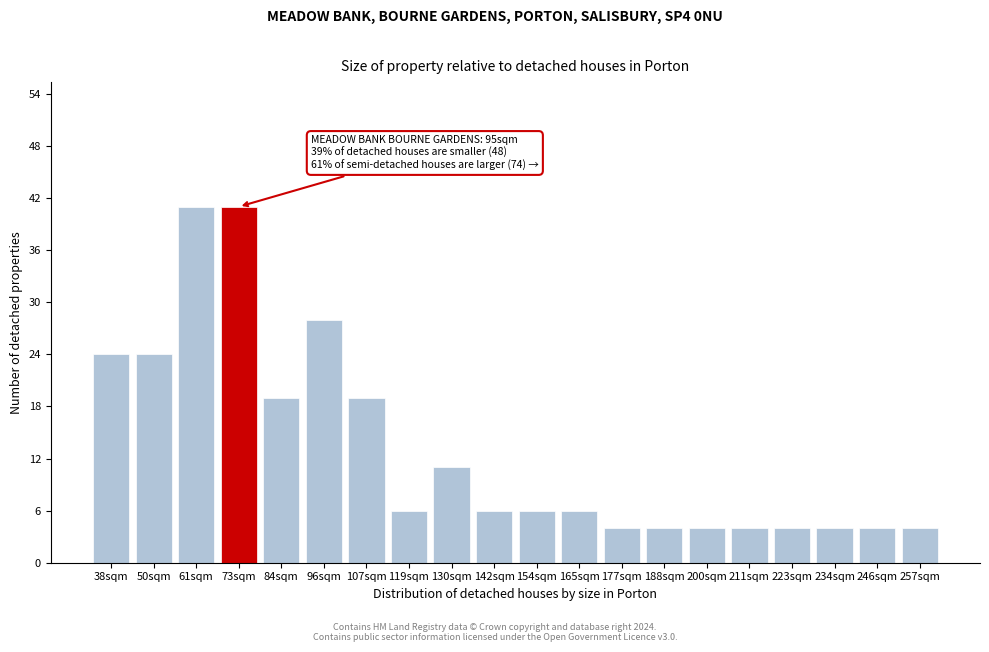

Reading left to right, extract all data points from this chart.

38sqm=24	50sqm=24	61sqm=41	73sqm=41	84sqm=19	96sqm=28	107sqm=19	119sqm=6	130sqm=11	142sqm=6	154sqm=6	165sqm=6	177sqm=4	188sqm=4	200sqm=4	211sqm=4	223sqm=4	234sqm=4	246sqm=4	257sqm=4